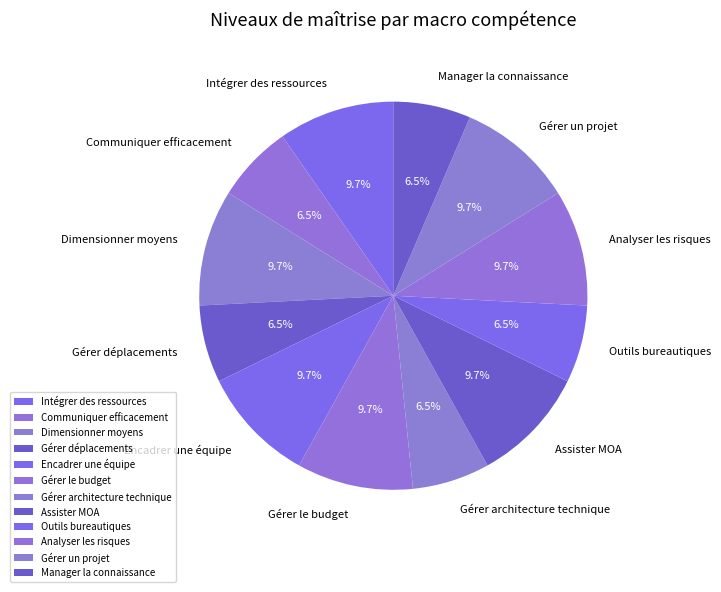

Between Dimensionner moyens and Gérer architecture technique, which is larger?

Dimensionner moyens